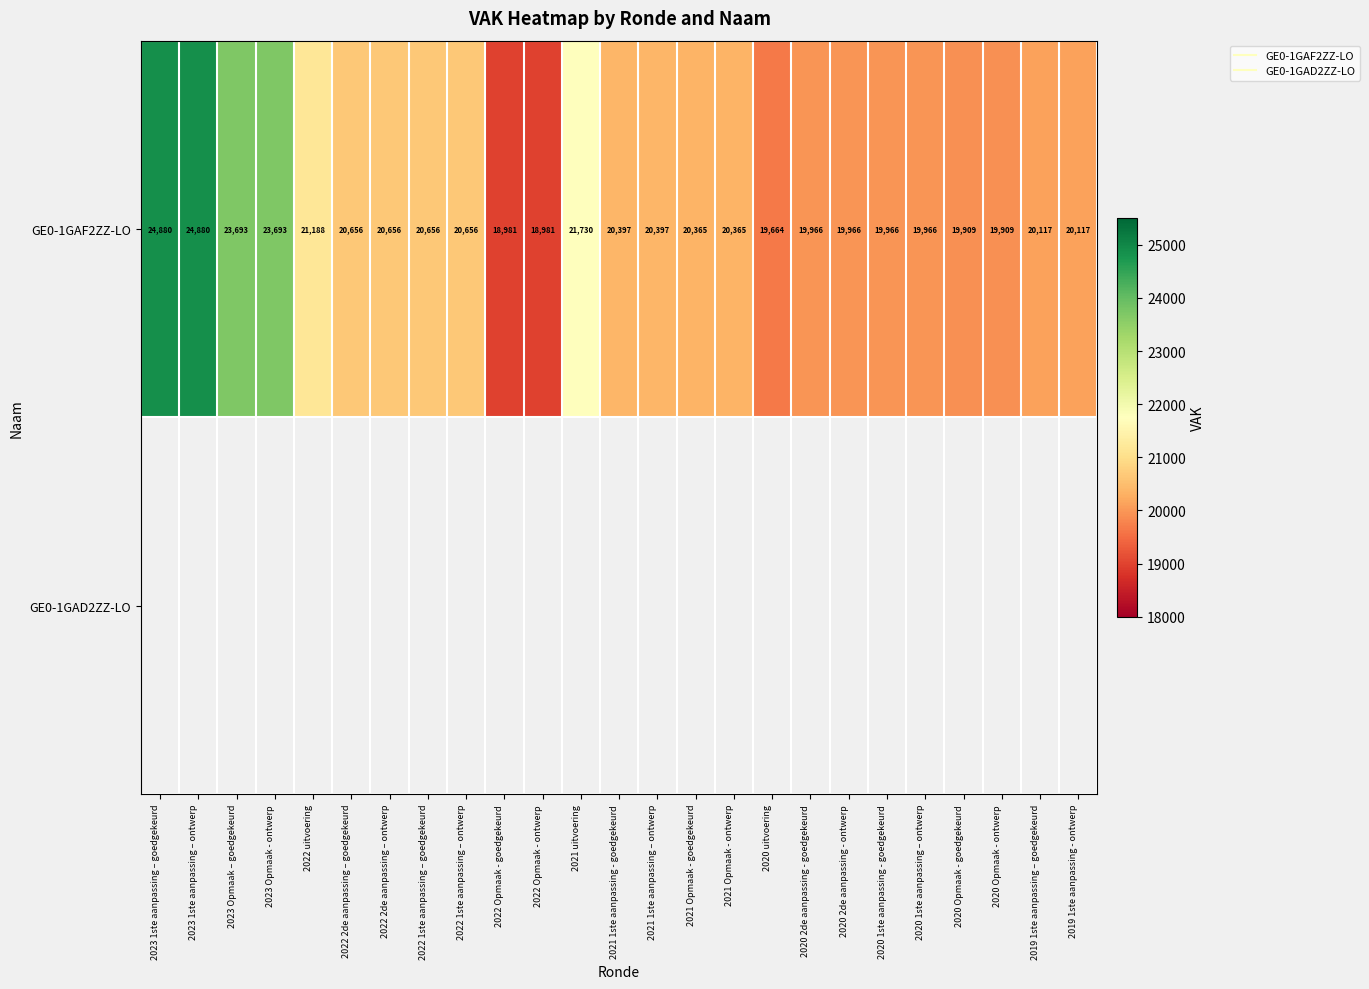

List the series in order of their peak value, lowest first.

GE0-1GAF2ZZ-LO, GE0-1GAD2ZZ-LO